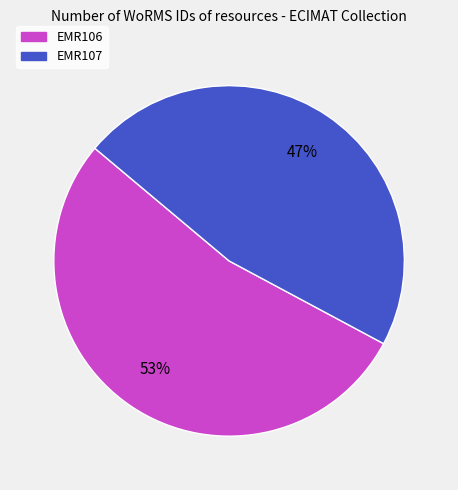

What is the ratio of the value at EMR107 to the value at EMR106?

0.9